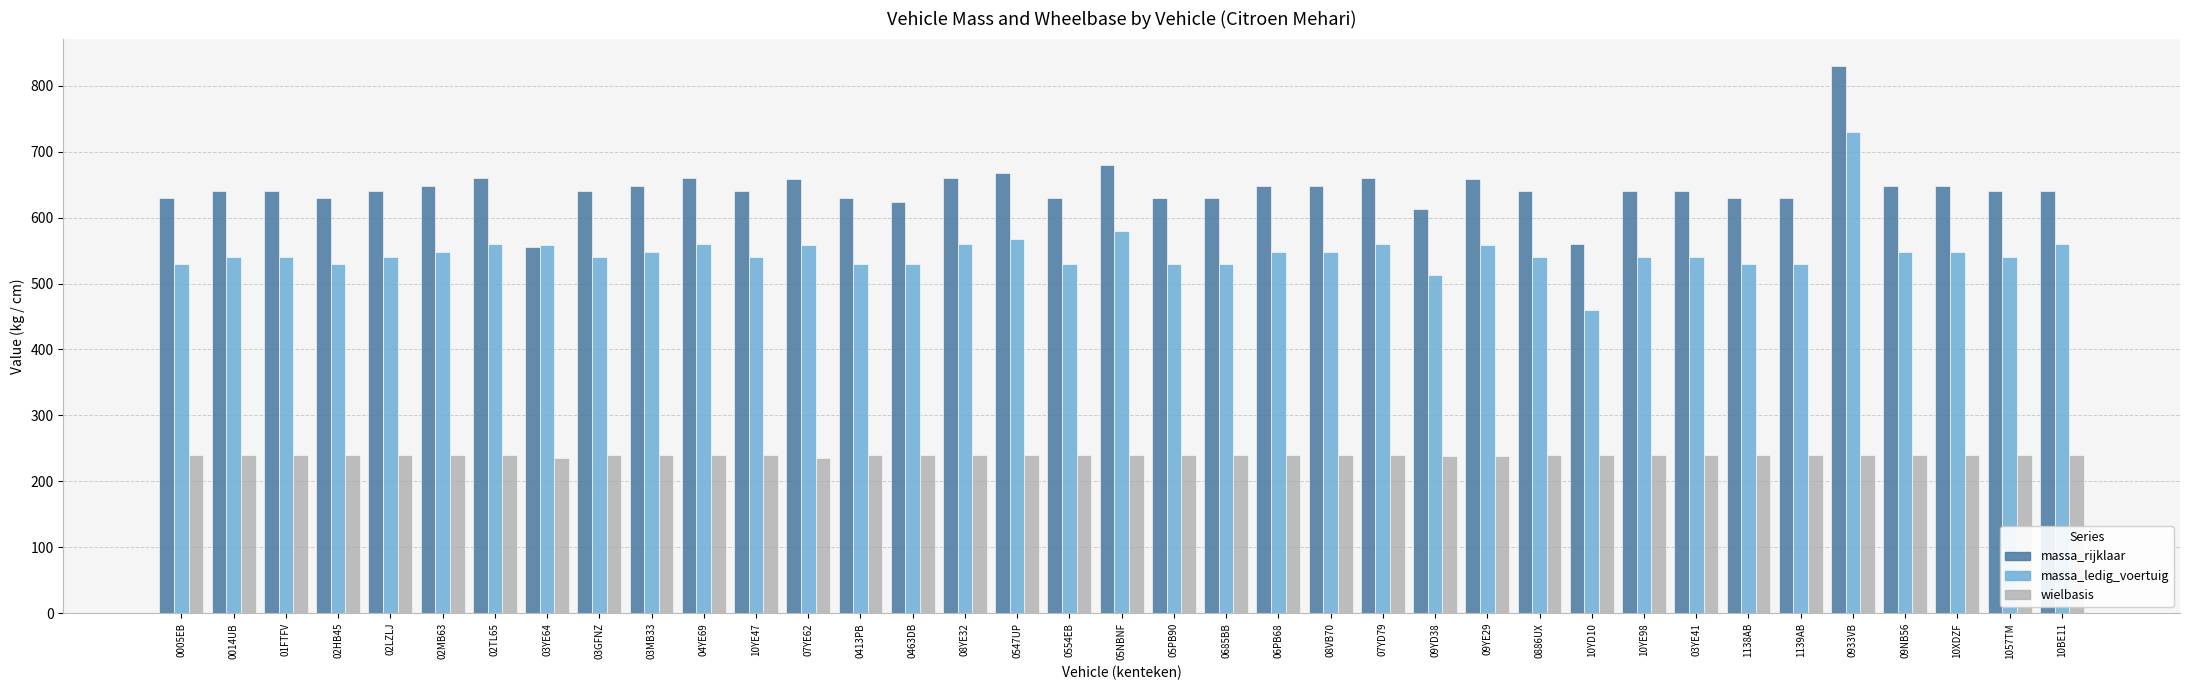

How many bars are there in total?

111